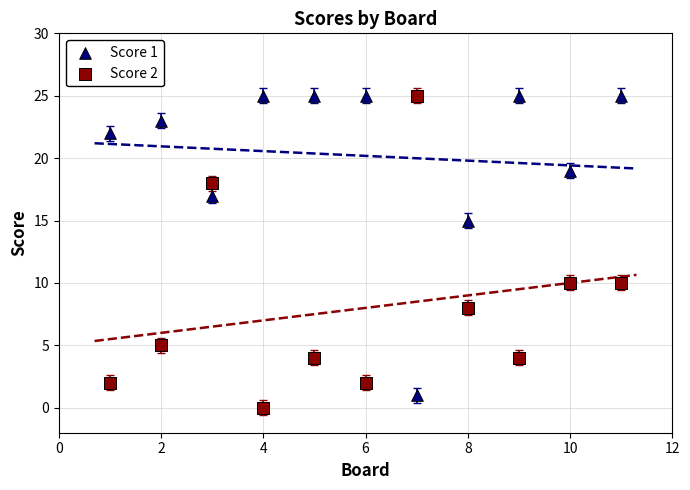

What is the X range (max minus min) for the scatter plot?

10